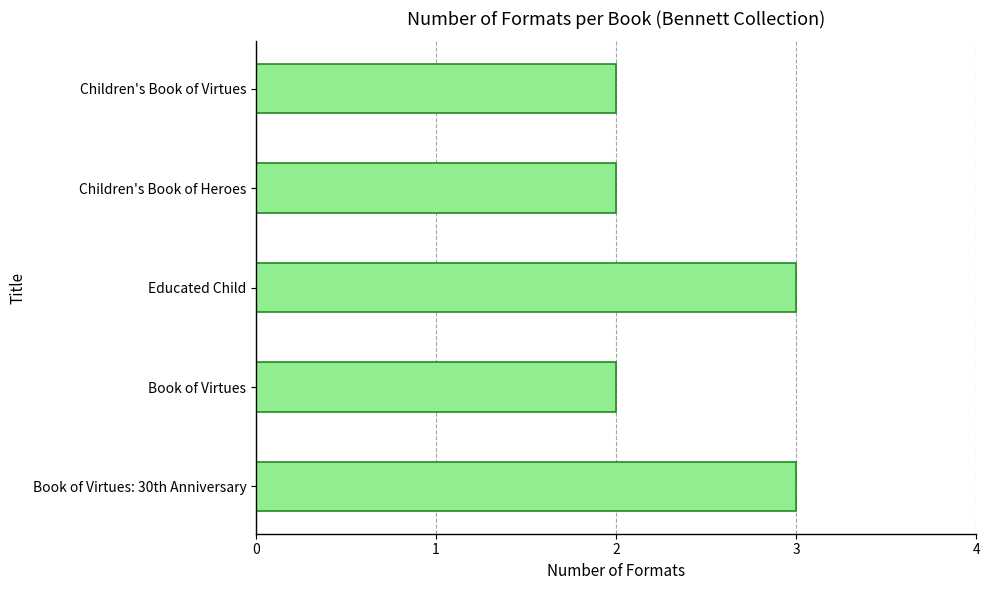

How many distinct data groups are displayed?

1